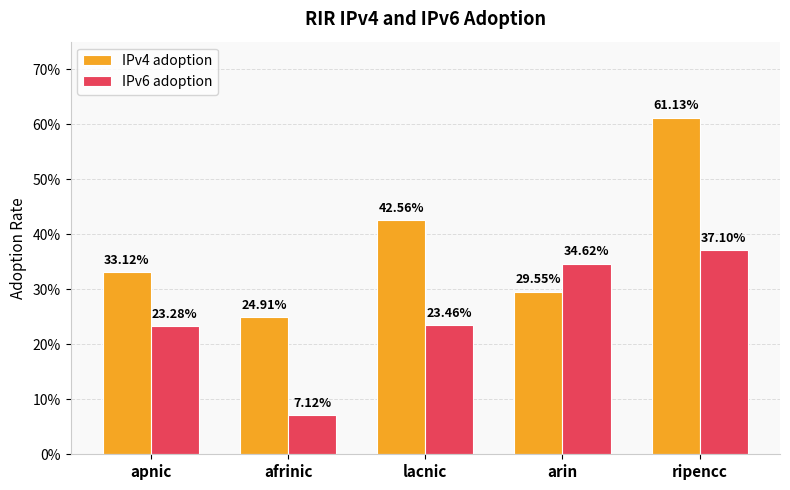

What are all the series names shown in the legend?

IPv4 adoption, IPv6 adoption